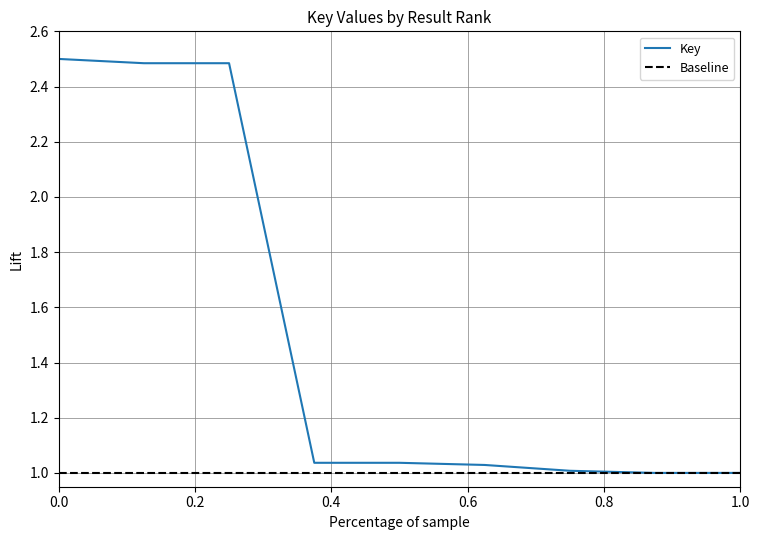

What is the maximum value for Key?

2.5